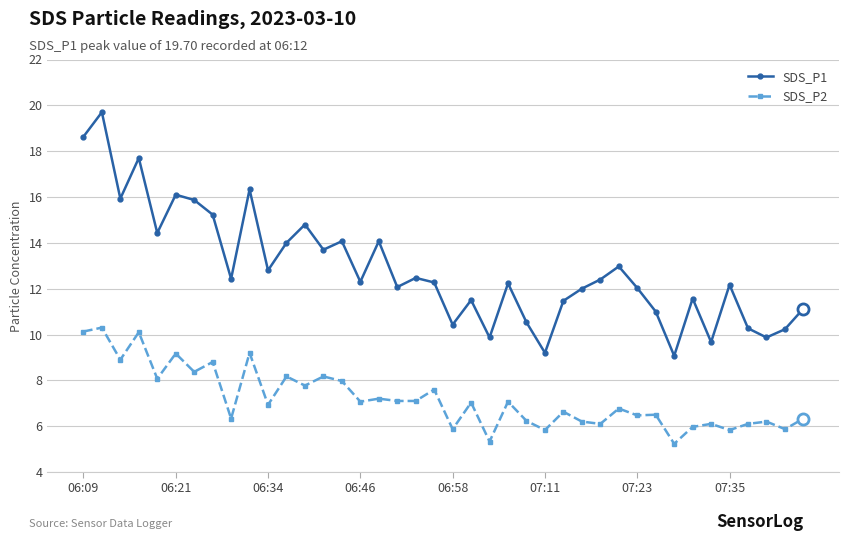

Which series has the largest range (max minus min)?

SDS_P1